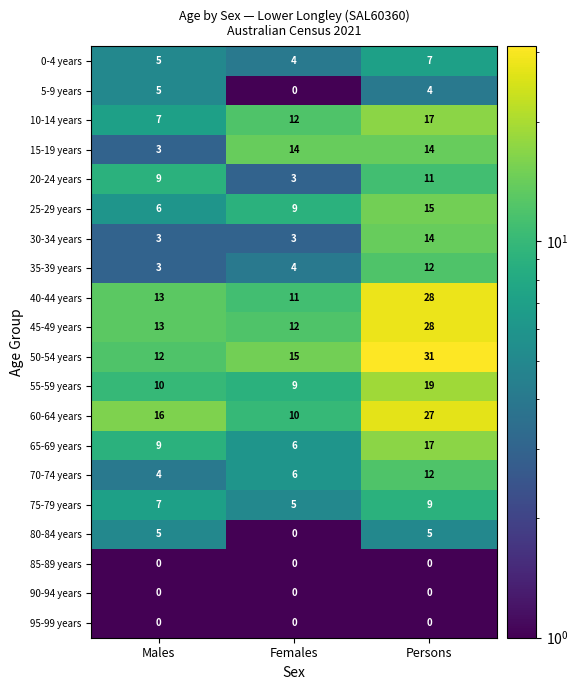

Which series has the widest spread of values?

50-54 years